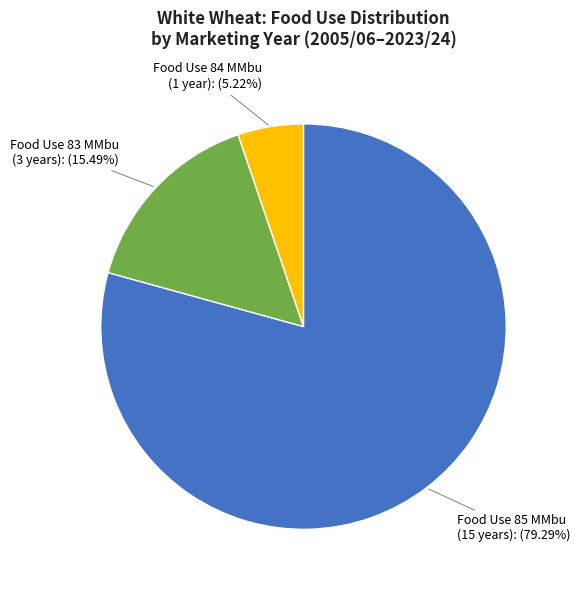

Is there a majority slice in this chart?

Yes